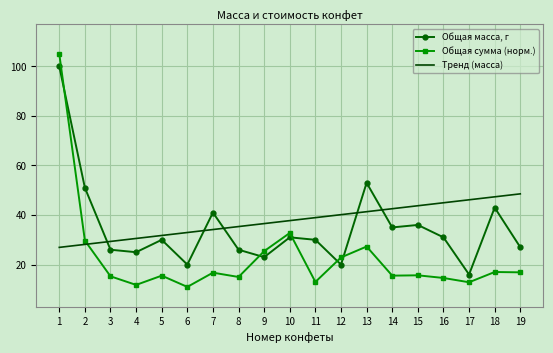

At how many categories does at least one series exceed 96?

1